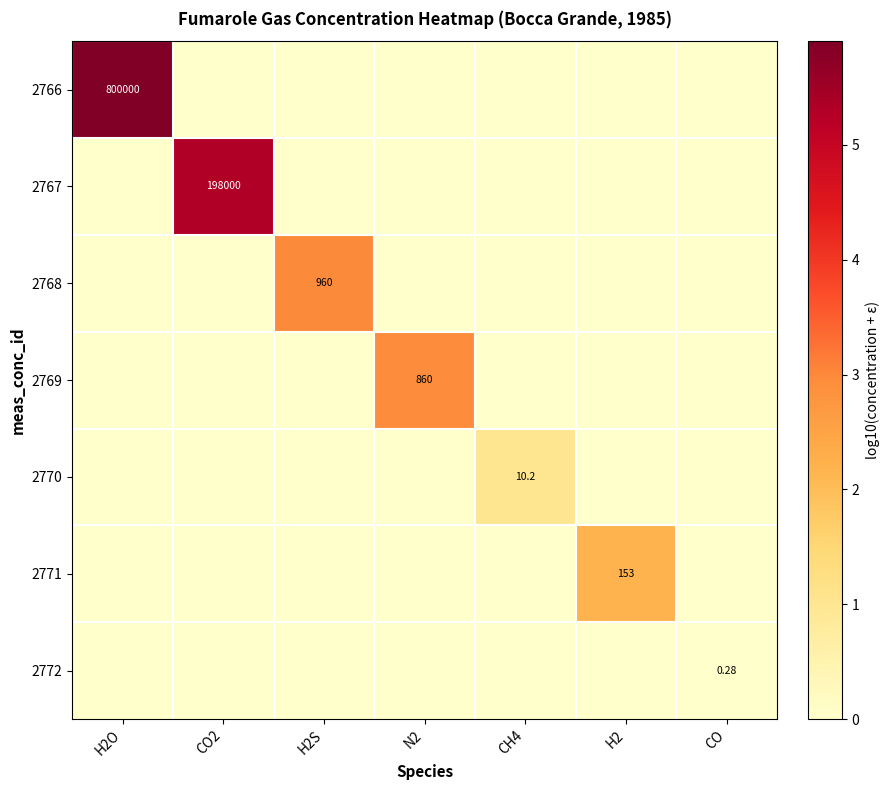

How many distinct data groups are displayed?

7